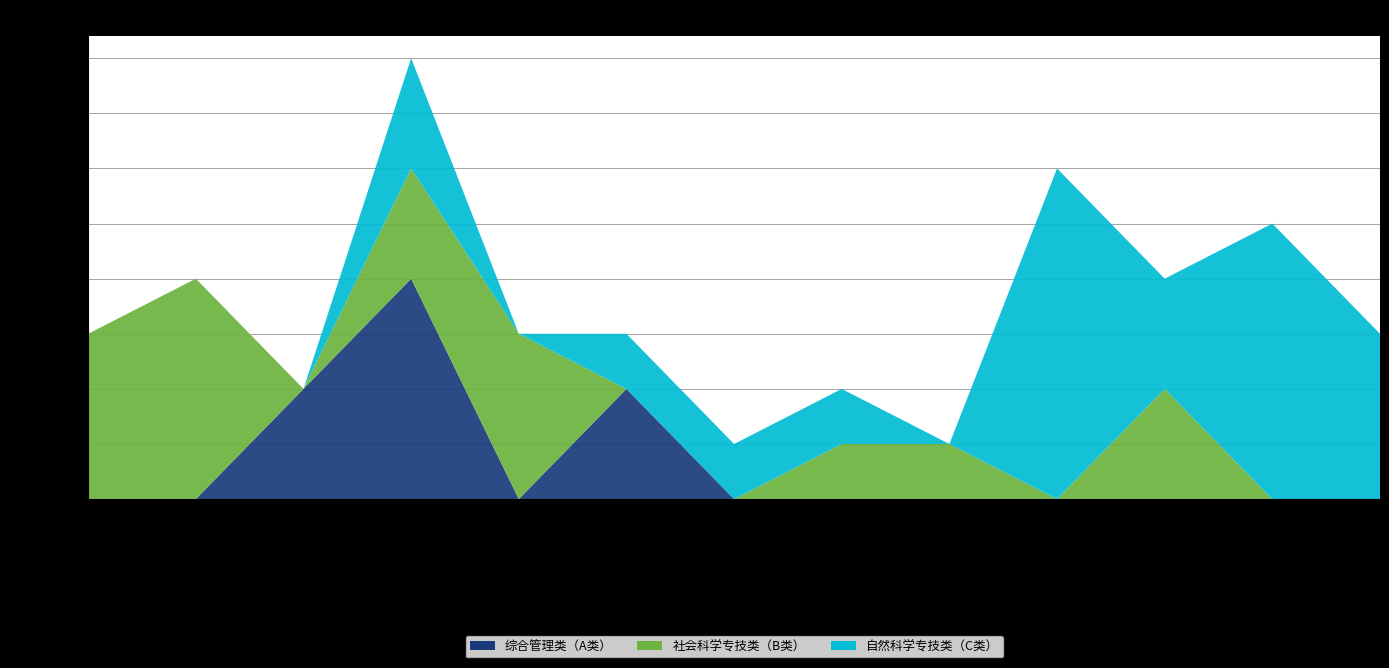

Reading left to right, what are all the values shown in this chart?

综合管理类（A类）: 郎溪县委（3人）=0	郎溪县委宣传部（4人）=0	郎溪县直机关工委（2人）=2	郎溪县政府（8人）=4	郎溪县政府办公室（3人）=0	郎溪县住建局（3人）=2	郎溪县科技经信局（1人）=0	郎溪县商务局（2人）=0	郎溪县民政局（1人）=0	郎溪县应急局（6人）=0	郎溪县人社局（4人）=0	郎溪县农业农村局（5人）=0	郎溪县水利局（3人）=0
社会科学专技类（B类）: 郎溪县委（3人）=3	郎溪县委宣传部（4人）=4	郎溪县直机关工委（2人）=0	郎溪县政府（8人）=2	郎溪县政府办公室（3人）=3	郎溪县住建局（3人）=0	郎溪县科技经信局（1人）=0	郎溪县商务局（2人）=1	郎溪县民政局（1人）=1	郎溪县应急局（6人）=0	郎溪县人社局（4人）=2	郎溪县农业农村局（5人）=0	郎溪县水利局（3人）=0
自然科学专技类（C类）: 郎溪县委（3人）=0	郎溪县委宣传部（4人）=0	郎溪县直机关工委（2人）=0	郎溪县政府（8人）=2	郎溪县政府办公室（3人）=0	郎溪县住建局（3人）=1	郎溪县科技经信局（1人）=1	郎溪县商务局（2人）=1	郎溪县民政局（1人）=0	郎溪县应急局（6人）=6	郎溪县人社局（4人）=2	郎溪县农业农村局（5人）=5	郎溪县水利局（3人）=3